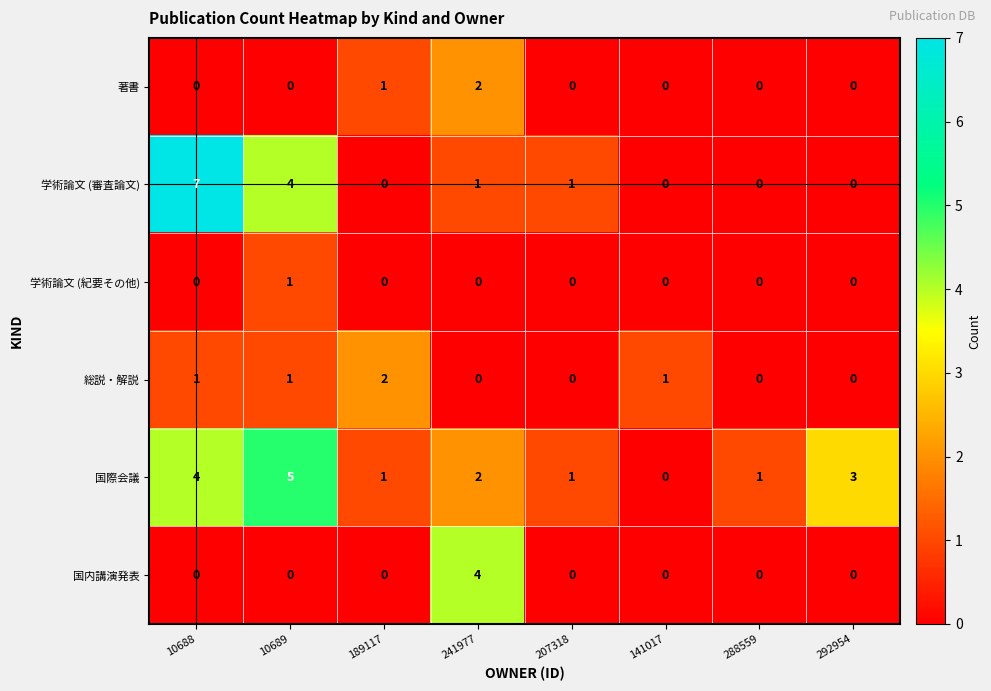

At which category is the sum across all series the highest?

10688